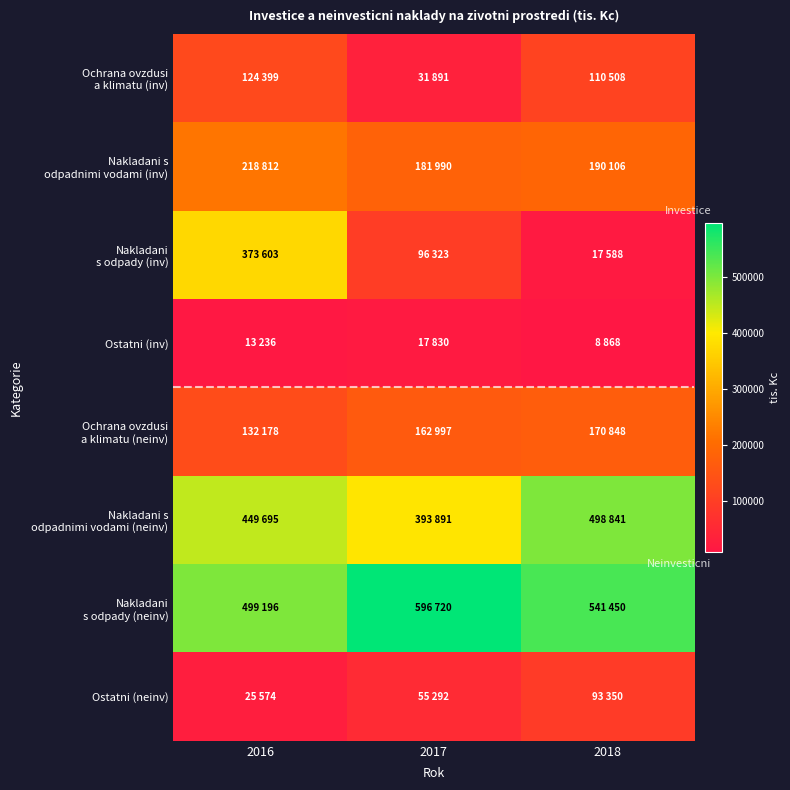

Between 2016 and 2017, which series saw the biggest shift?

Nakladani s odpady (inv)